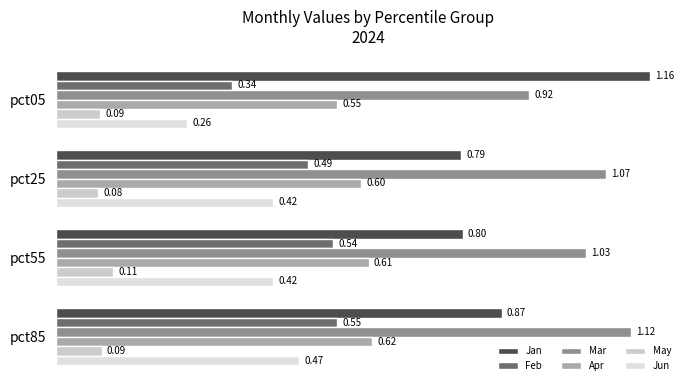

Which category has the lowest value across all series?

pct25